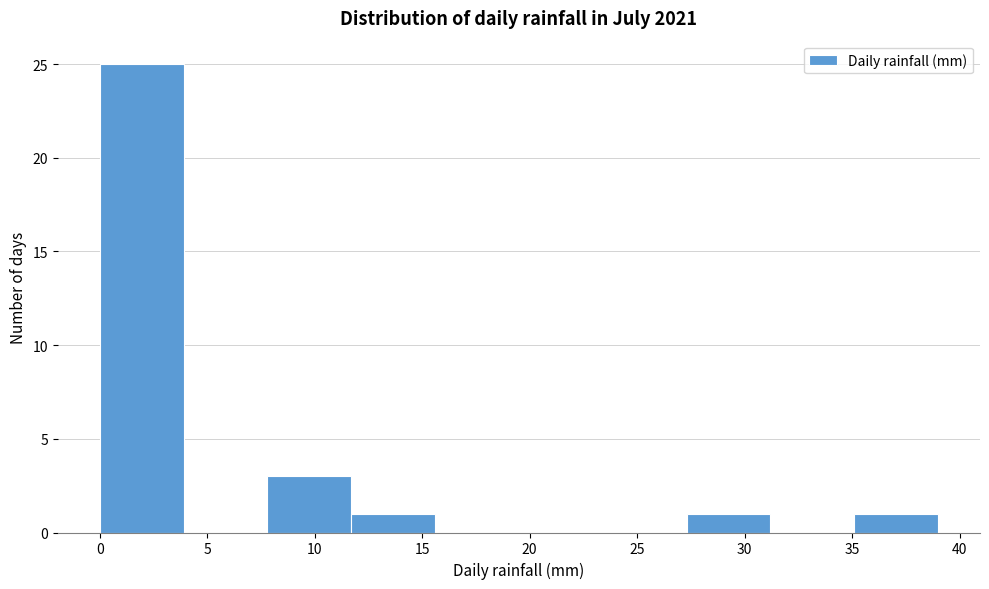

Reading left to right, list every bar in this chart as the range it spans on the x-axis followed by its height. Neither the bar edges nor the heights are printed on the chart, so give them approximately, as read against the axes.

0.0 to 3.9: 25
3.9 to 7.8: 0
7.8 to 11.7: 3
11.7 to 15.6: 1
15.6 to 19.5: 0
19.5 to 23.4: 0
23.4 to 27.3: 0
27.3 to 31.2: 1
31.2 to 35.1: 0
35.1 to 39.0: 1